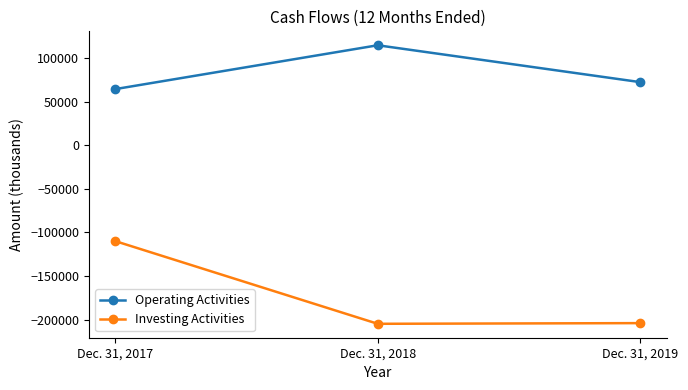

What is the spread (max minus min) of values at Dec. 31, 2019?

276004